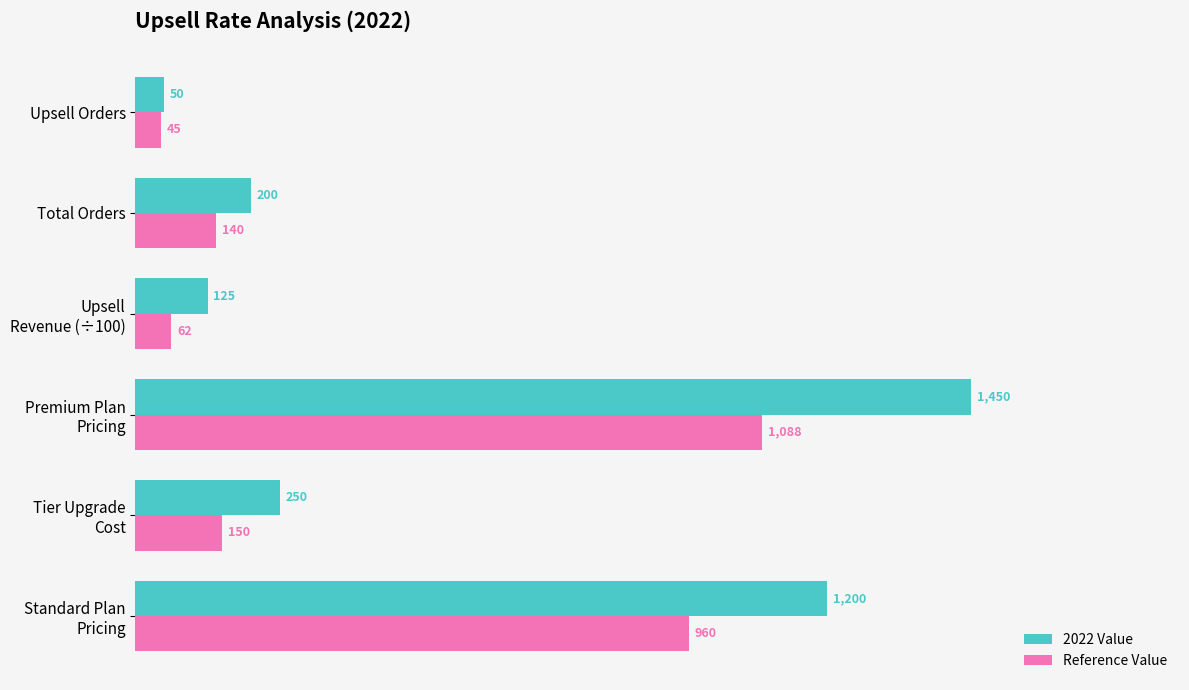

At which category is the sum across all series the highest?

Premium Plan
Pricing